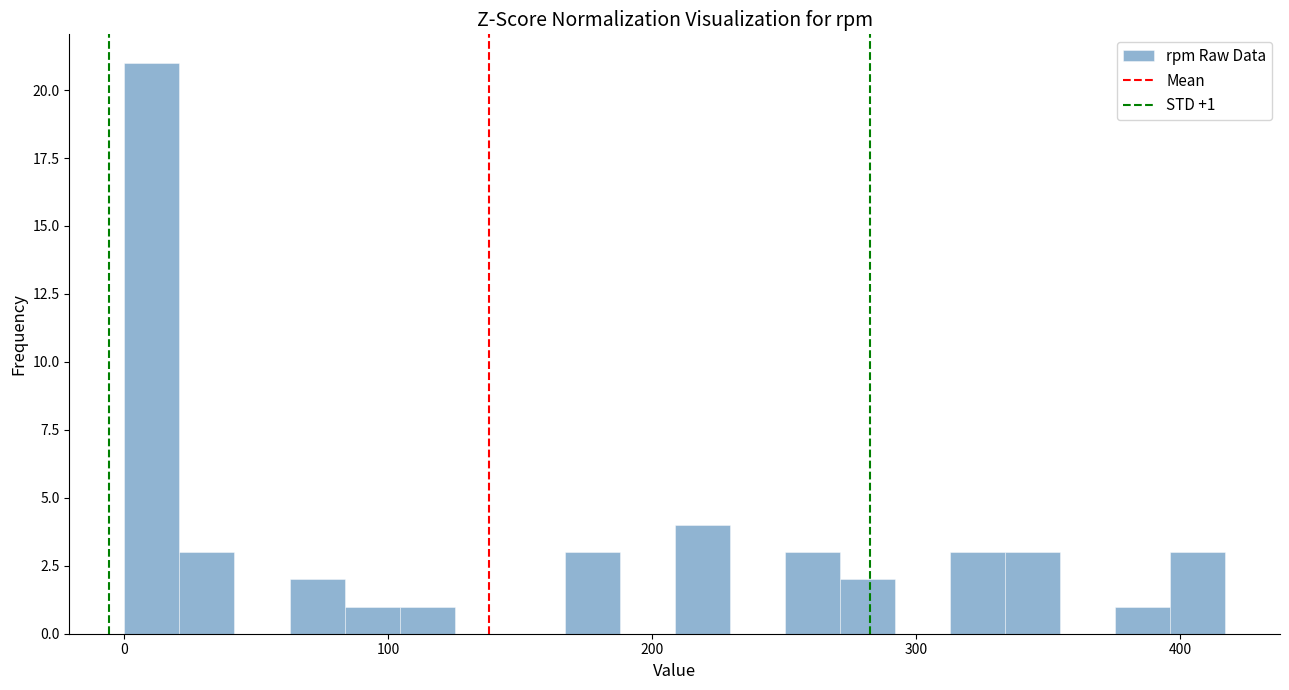

Read against the x-axis, roughly where is the centre of the tallest bar?

10